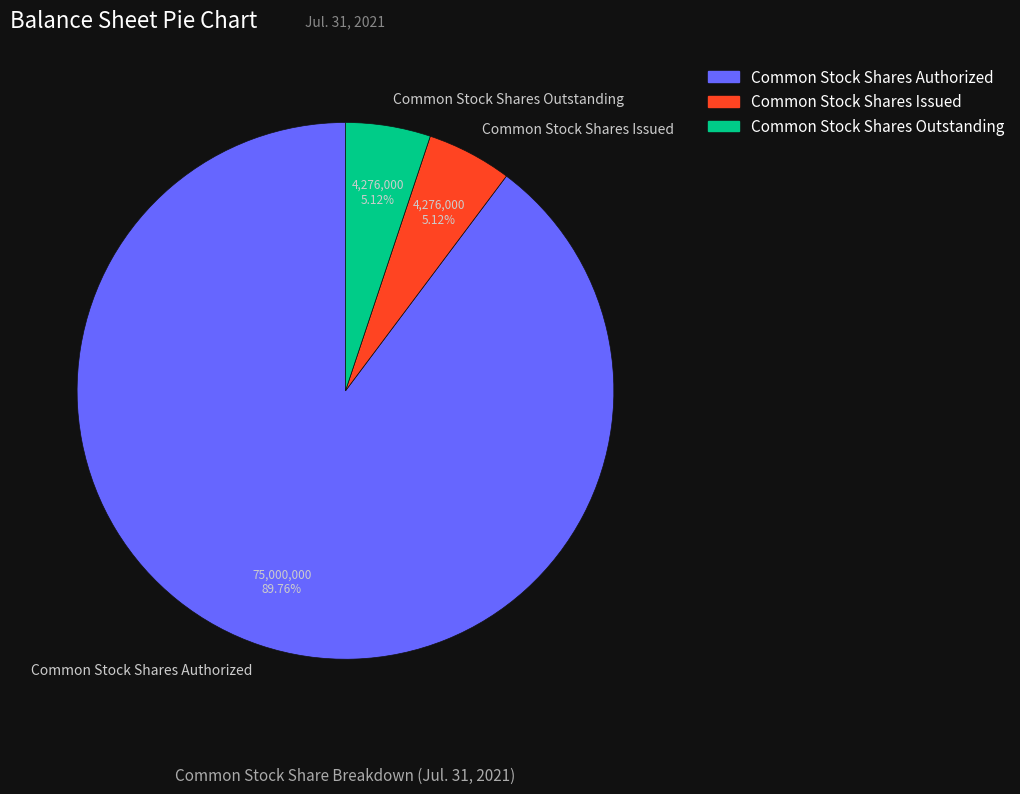

Do Common Stock Shares Issued and Common Stock Shares Outstanding together represent more than half of the pie?

No